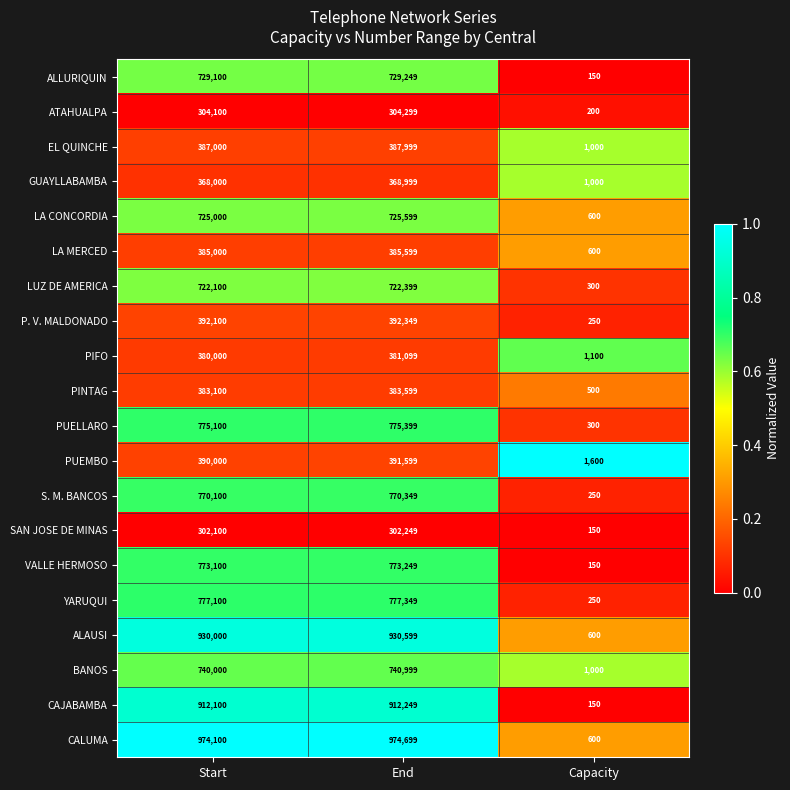

How many distinct data groups are displayed?

20